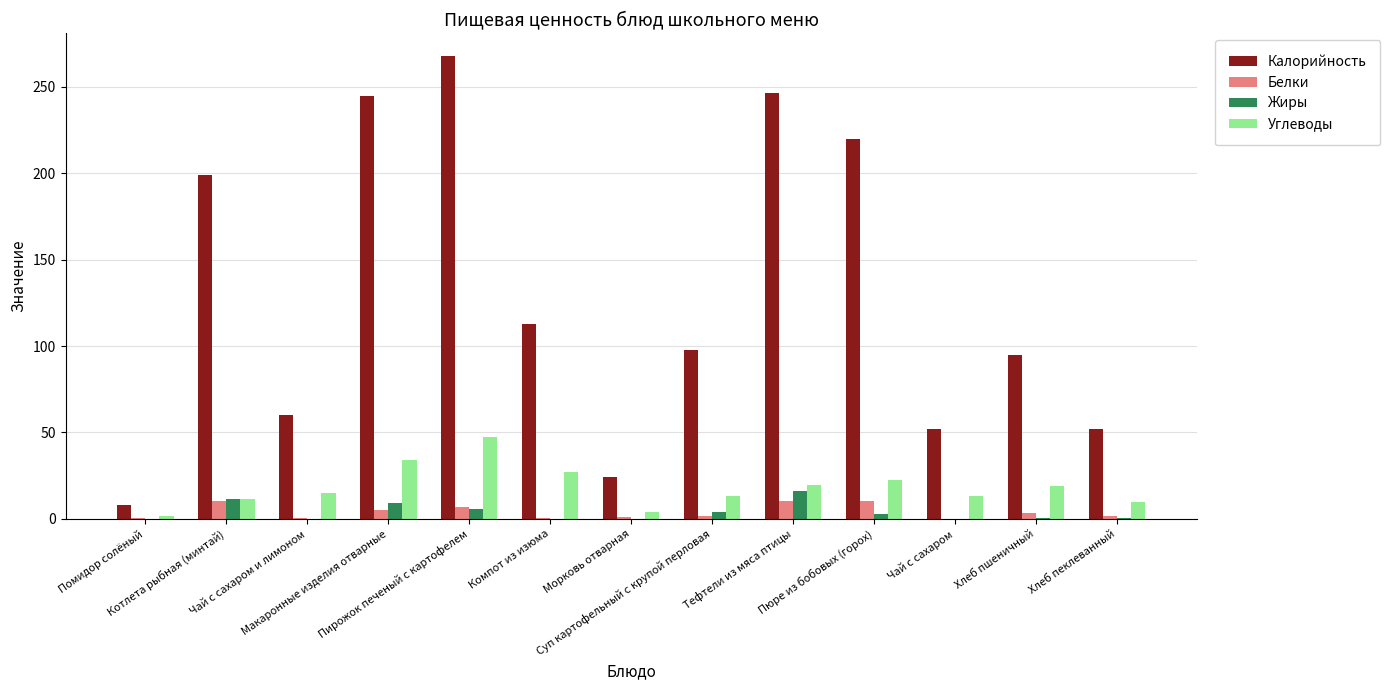

Where is Углеводы nearest to the value 24?

Пюре из бобовых (горох)